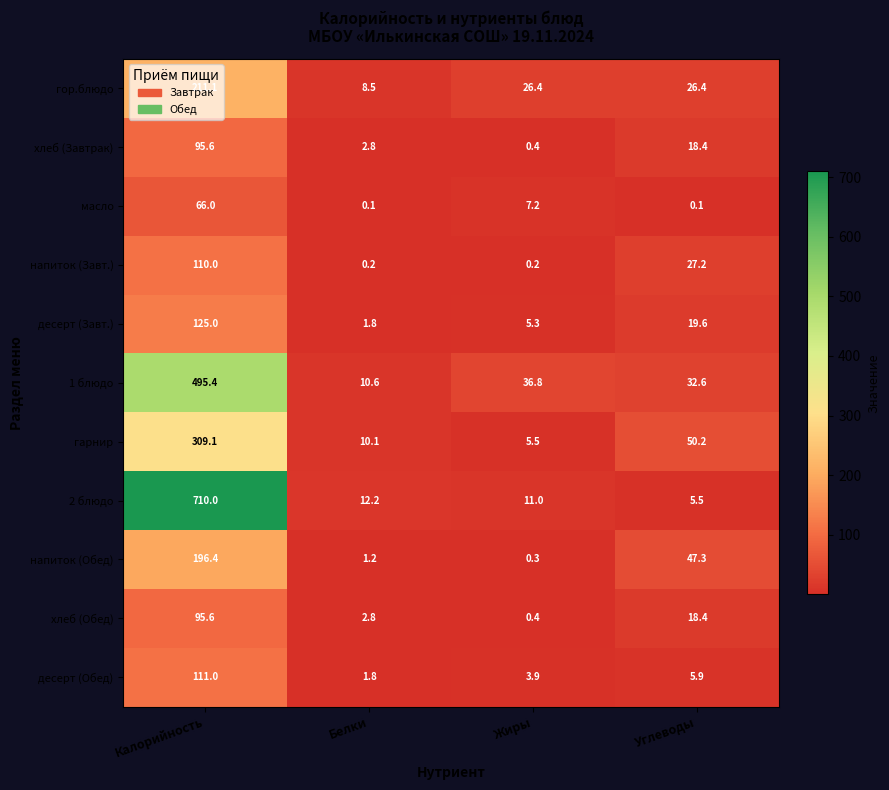

Rank the categories by гарнир value from lowest to highest.

Жиры, Белки, Углеводы, Калорийность